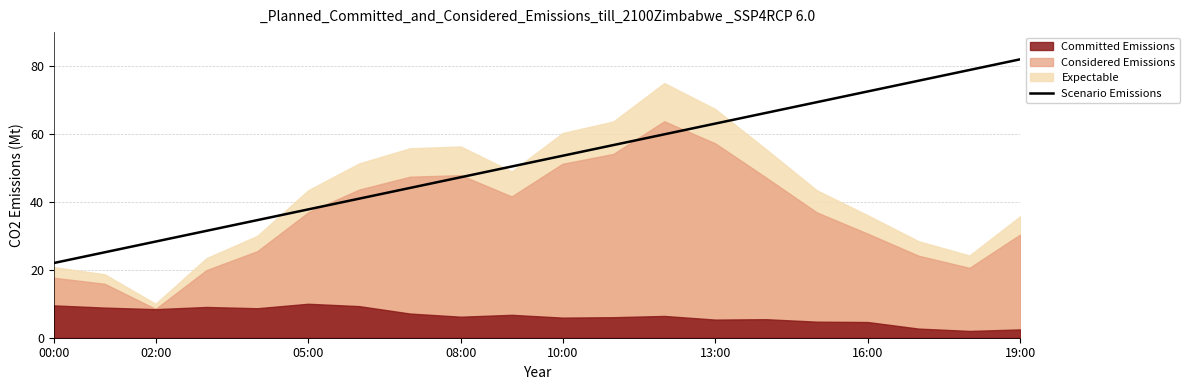

True or false: Scenario Emissions has a value of 53.6 at 10:00.

True